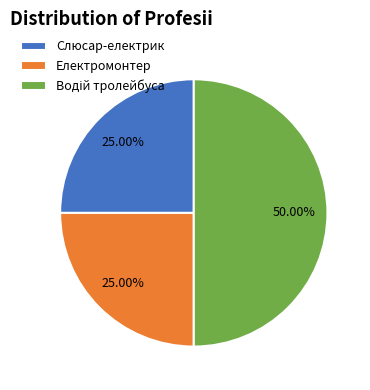

How many slices are in this pie chart?

3